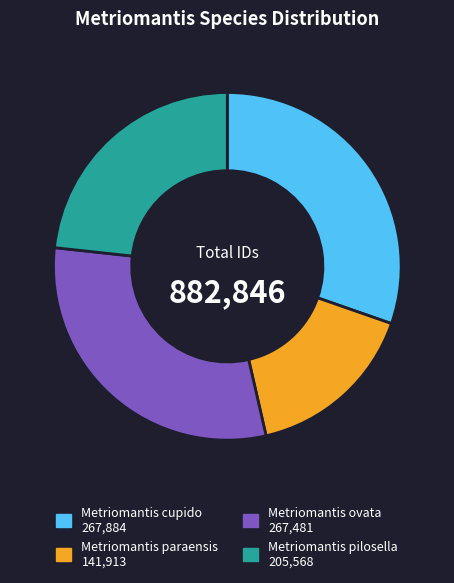

Does Metriomantis ovata account for over 50% of the chart?

No